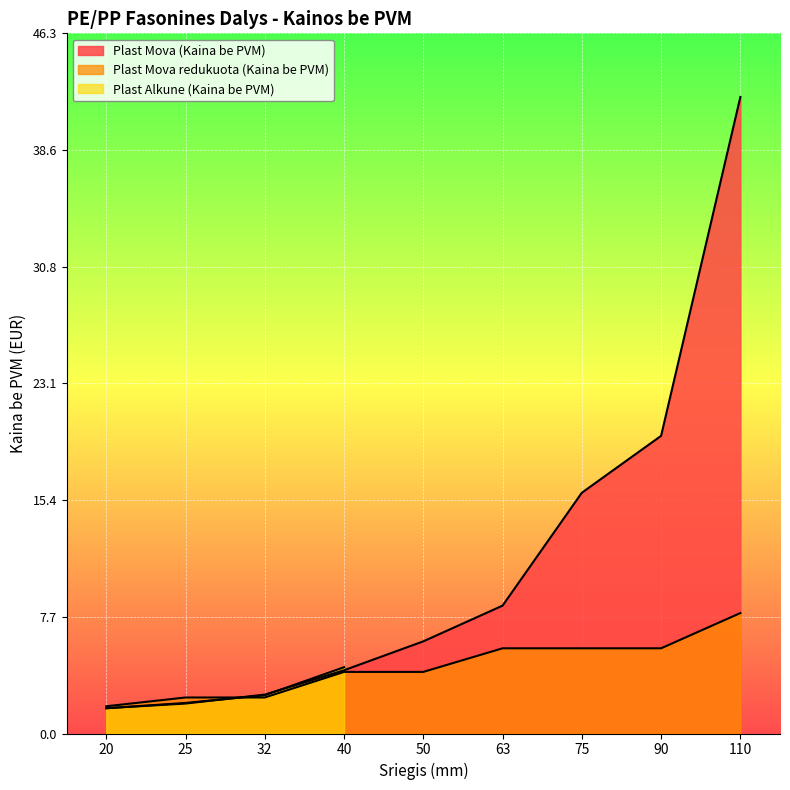

What is the sum of the Plast Mova (Kaina be PVM) values at 25 and 75?

17.9